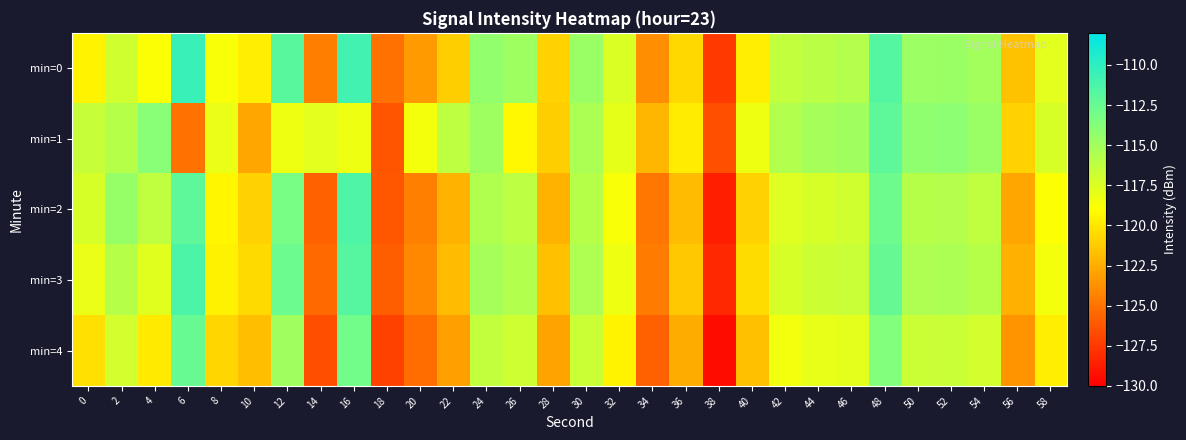

Which series has the largest total across all categories?

min=0